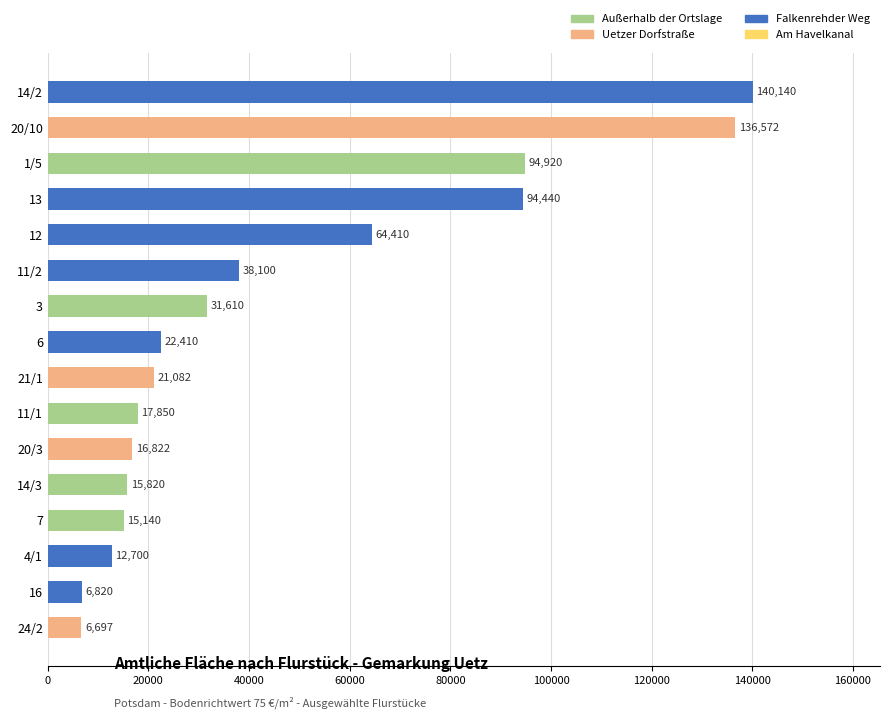

Which label corresponds to the smallest value in the chart?

24/2